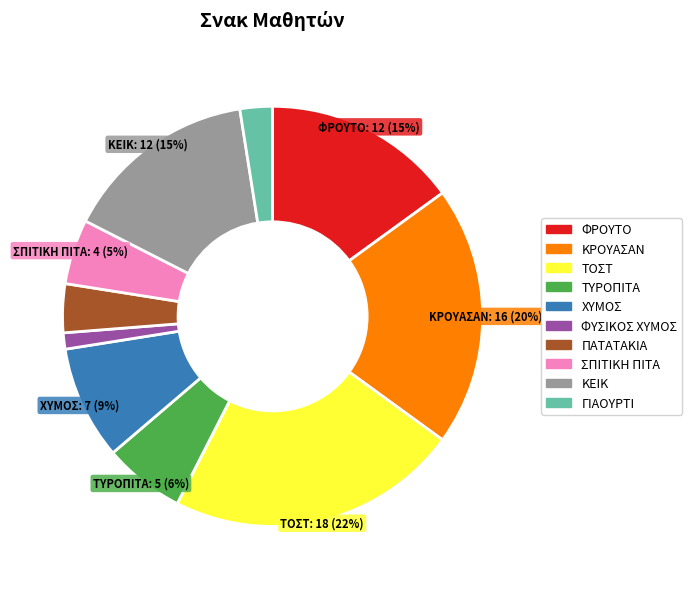

To the nearest percent, what is the difference between the largest and smallest slice percentages?

21%